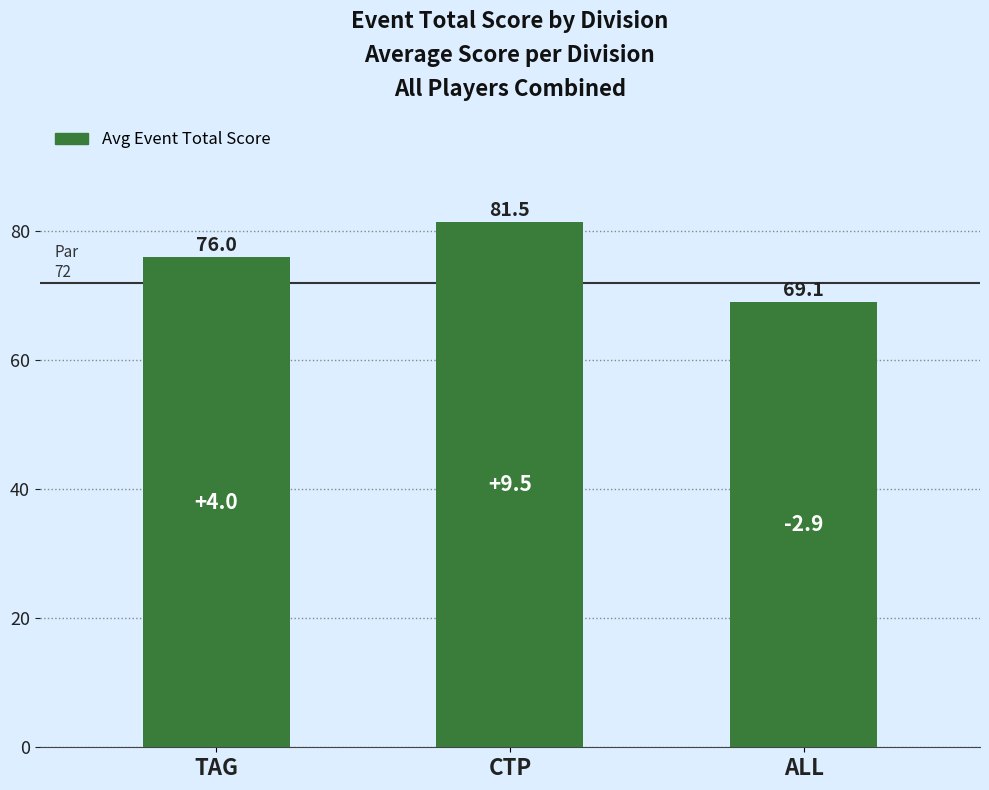

The chart shows a value of 76.0 at TAG. True or false?

True